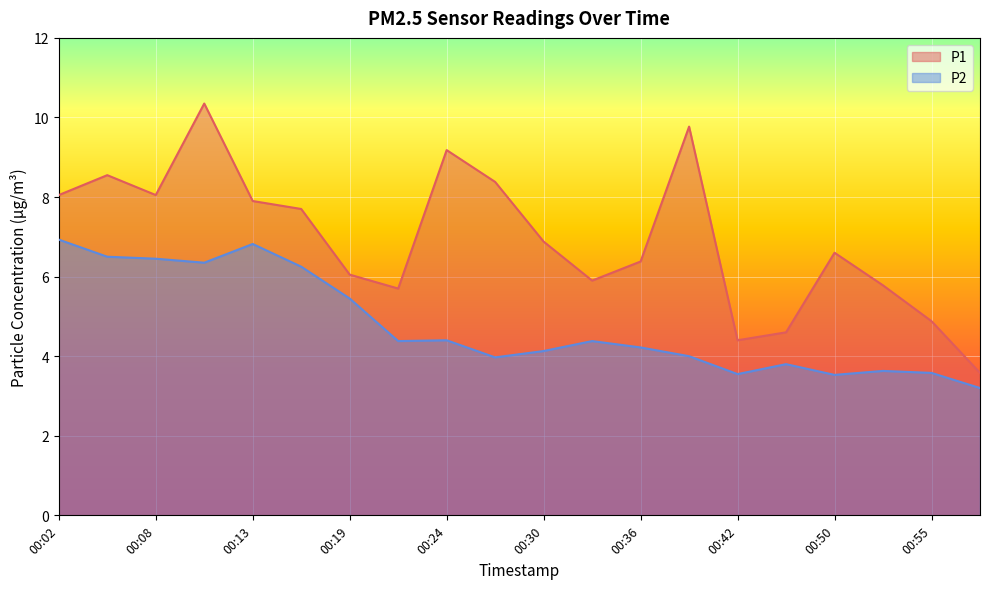

What is the total value across all series at 00:19?

11.5